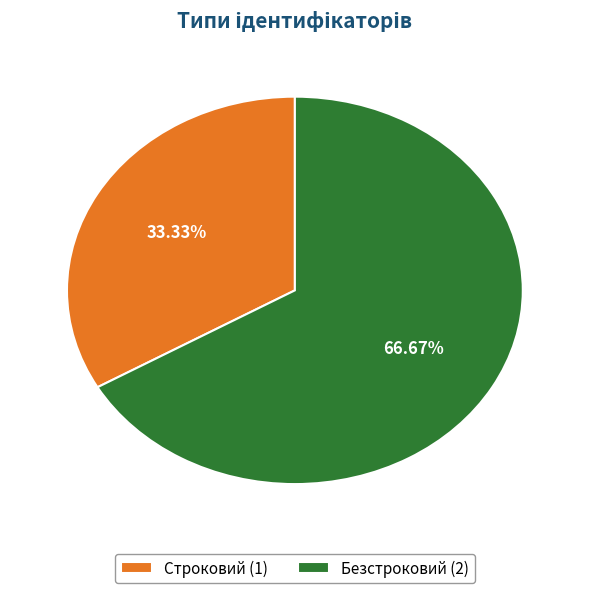

Which category has the biggest portion of the pie?

Безстроковий